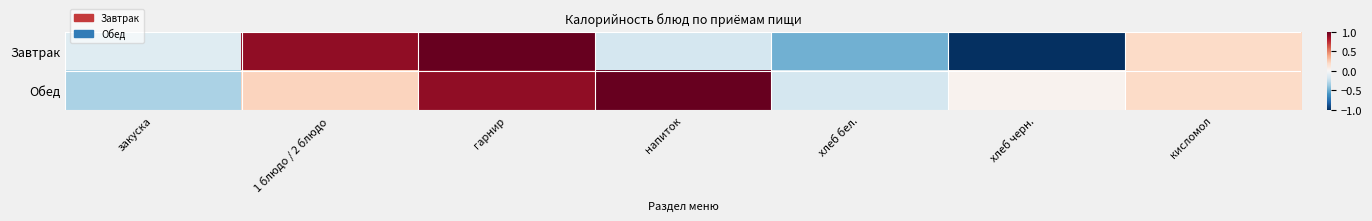

List the series in order of their peak value, lowest first.

Завтрак, Обед